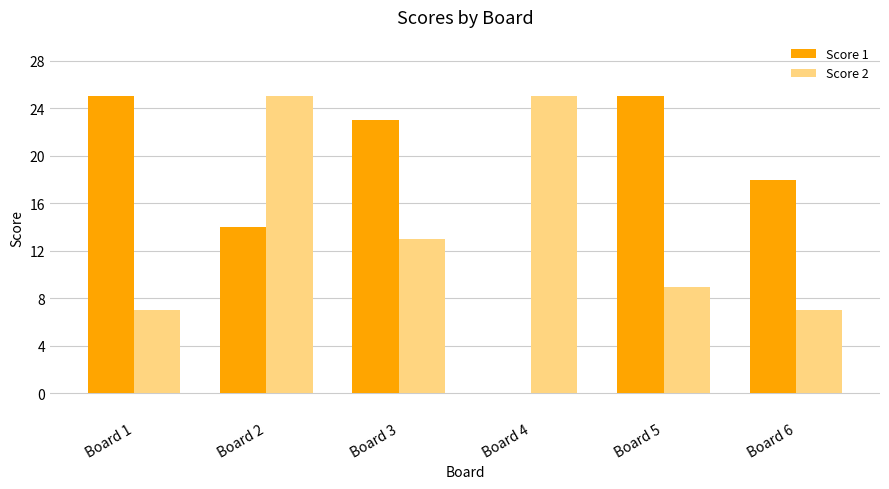

What is the sum of the Score 2 values at Board 1 and Board 6?

14